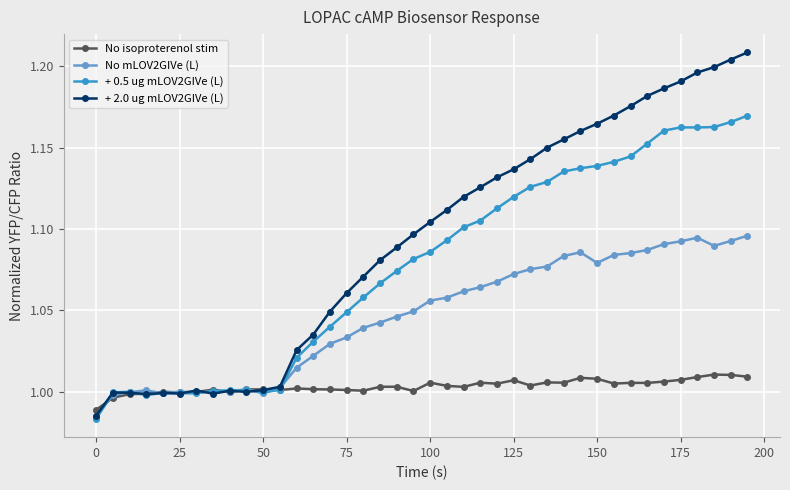

Rank the series by their average value, from highest to lowest.

+ 2.0 ug mLOV2GIVe (L), + 0.5 ug mLOV2GIVe (L), No mLOV2GIVe (L), No isoproterenol stim